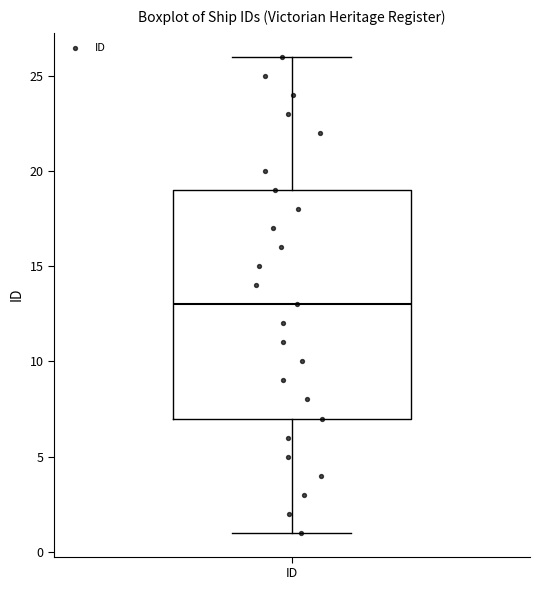

Read this box plot against the y-axis: the position of the median line, the range covered by the box, and the ends of both whiskers. The values are not printed on the chart, so give them approximately, as read against the axis.

median 13, box 7 to 19, whiskers 1 to 26